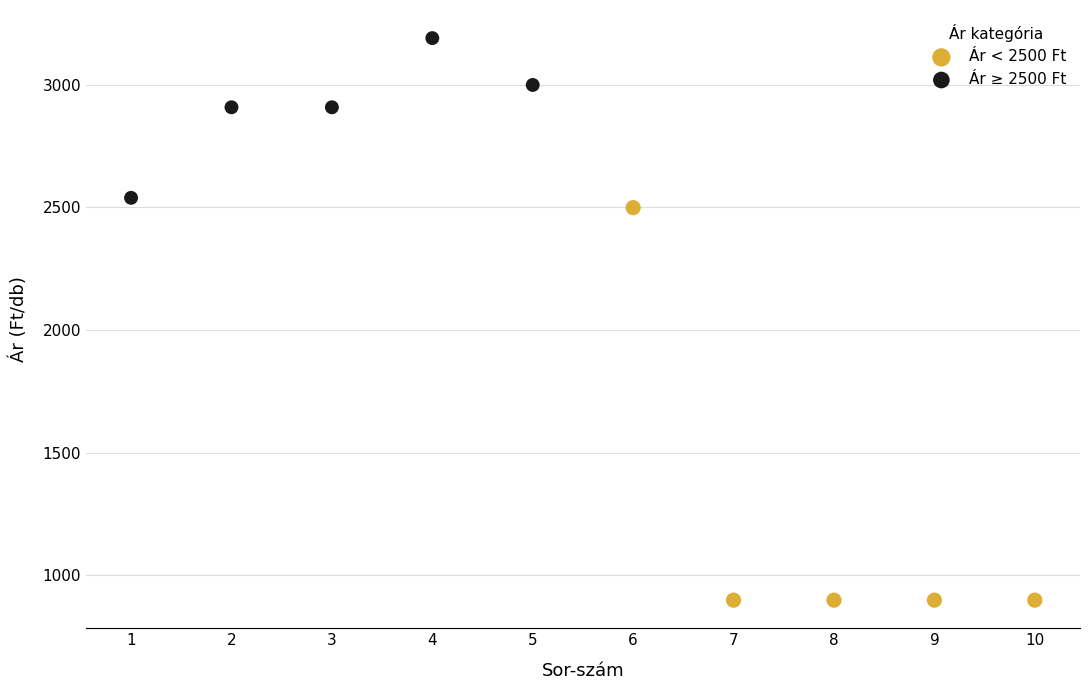

Which series has the largest Y range (max minus min)?

Ár < 2500 Ft